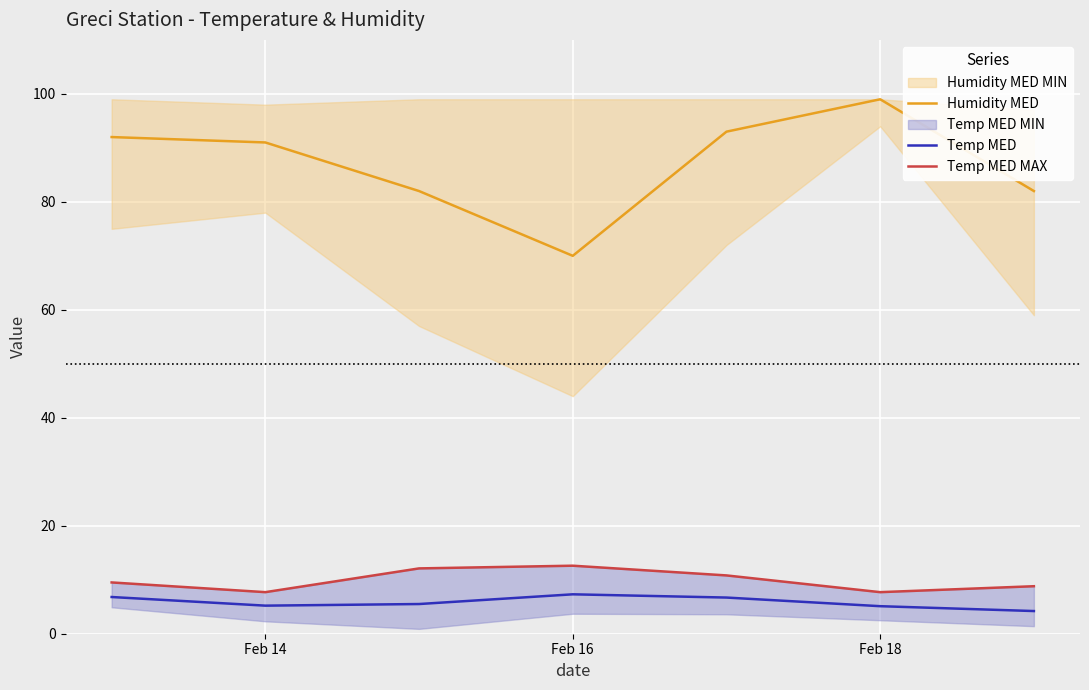

True or false: Humidity MED and Temp MED intersect in this chart.

False